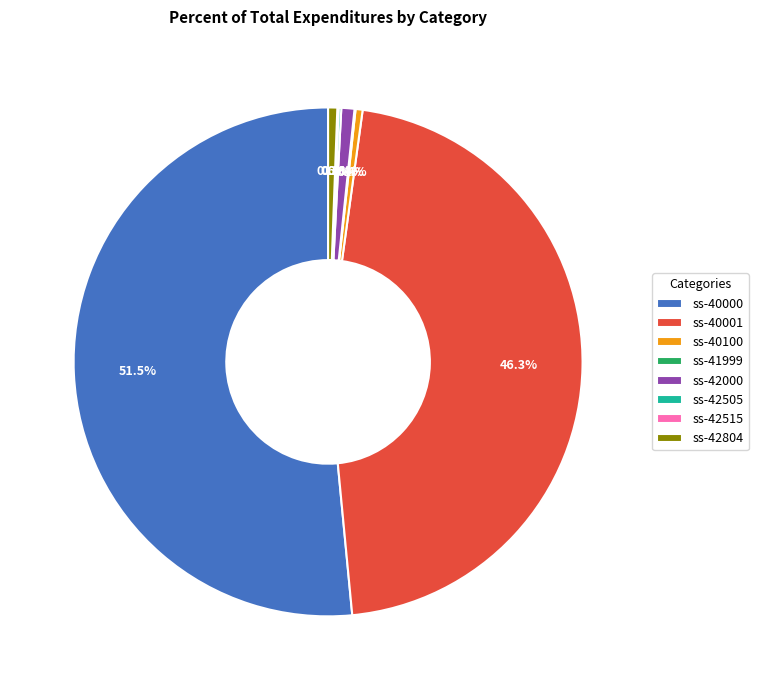

What is the largest slice in the pie chart?

ss-40000